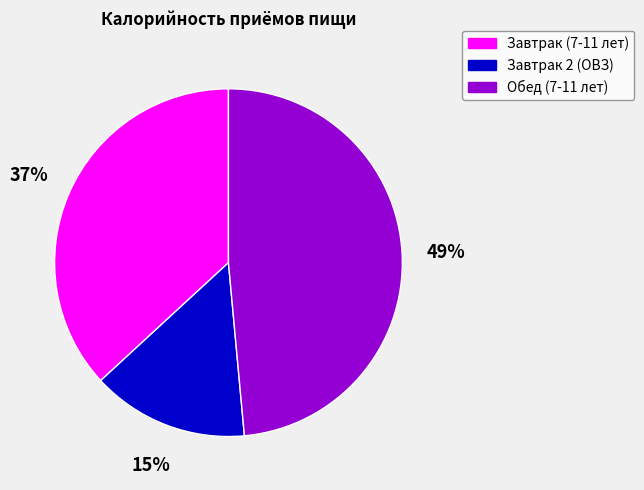

To the nearest percent, what percentage of the pie is Обед (7-11 лет)?

49%